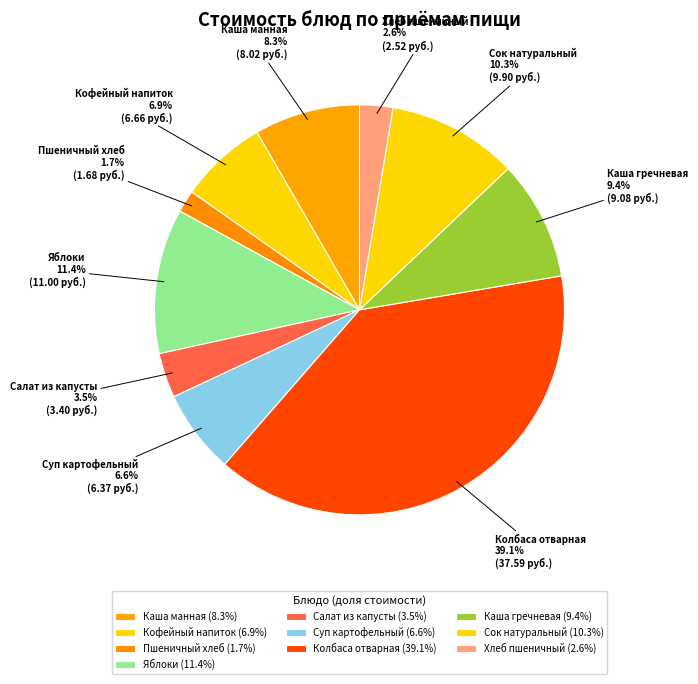

What is the smallest slice in the pie chart?

Пшеничный хлеб (1.7%)